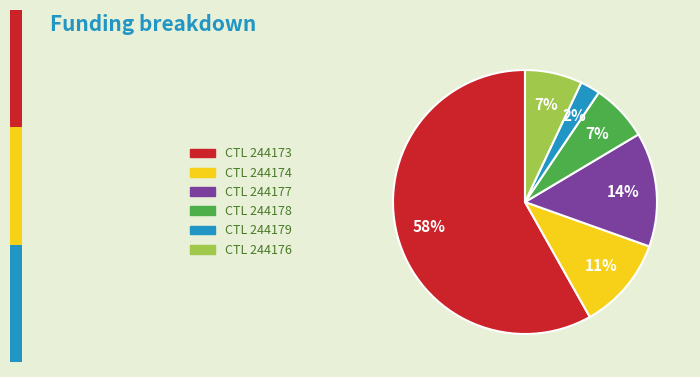

To the nearest percent, what is the average slice percentage?

17%